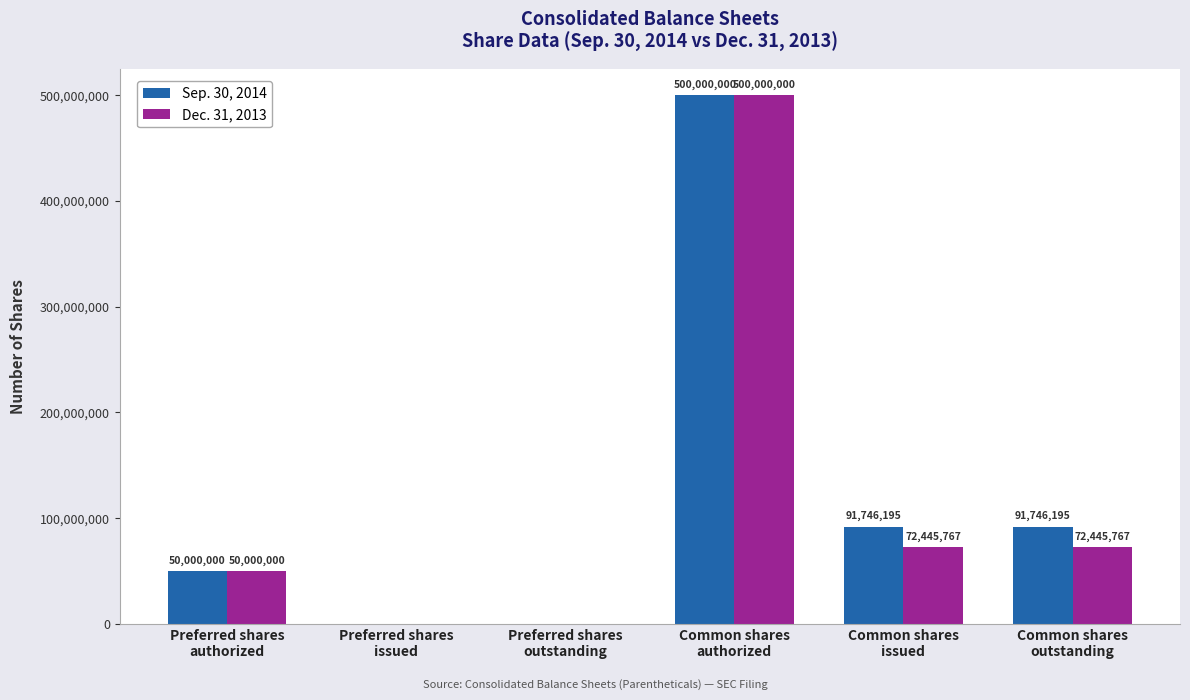

How many categories are shown in the chart?

6